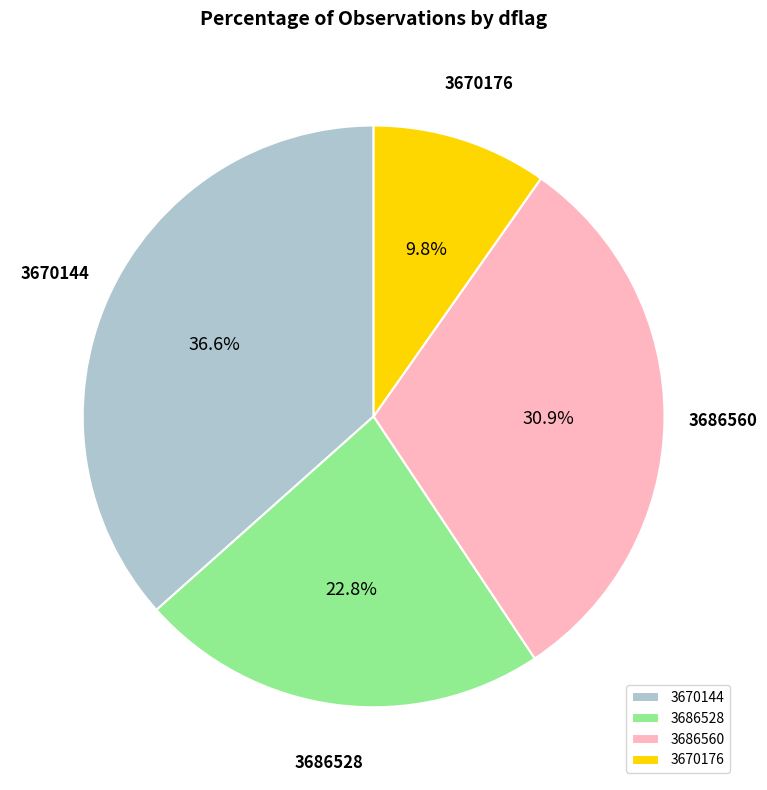

How much of the chart is everything except 3686560?

69.1%